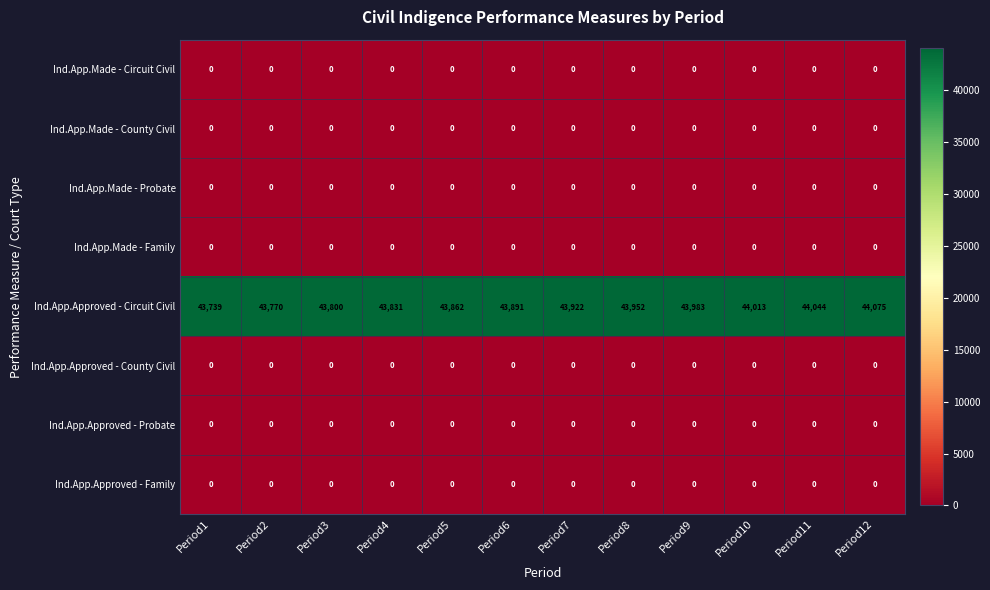

List the labels in order of Ind.App.Approved - Circuit Civil value, largest first.

Period12, Period11, Period10, Period9, Period8, Period7, Period6, Period5, Period4, Period3, Period2, Period1